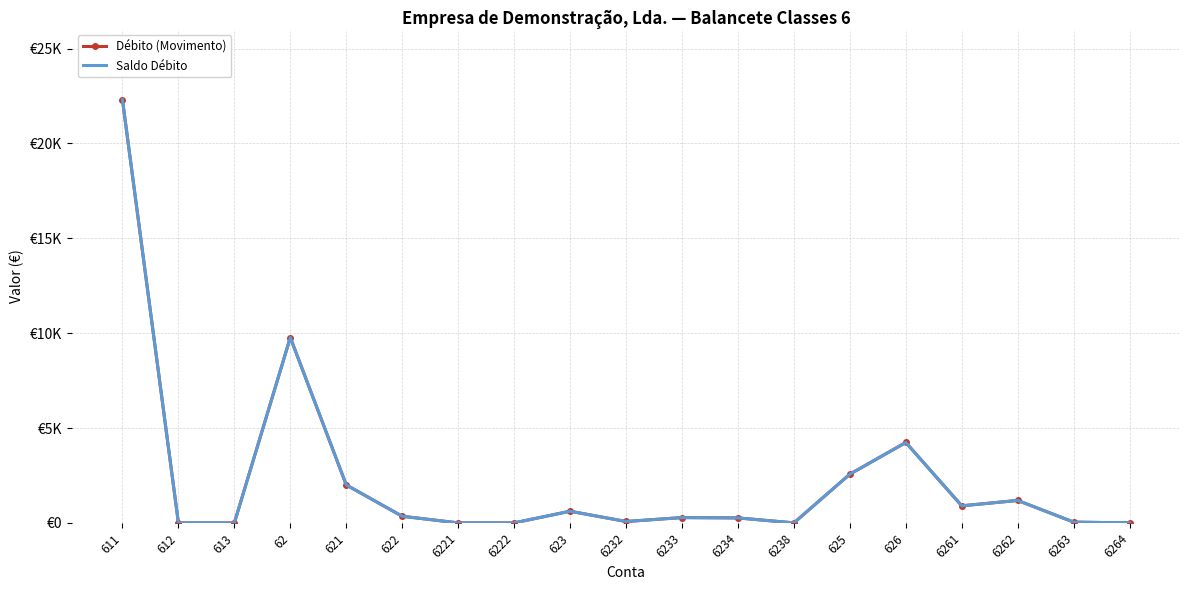

True or false: Saldo Débito and Débito (Movimento) intersect in this chart.

False